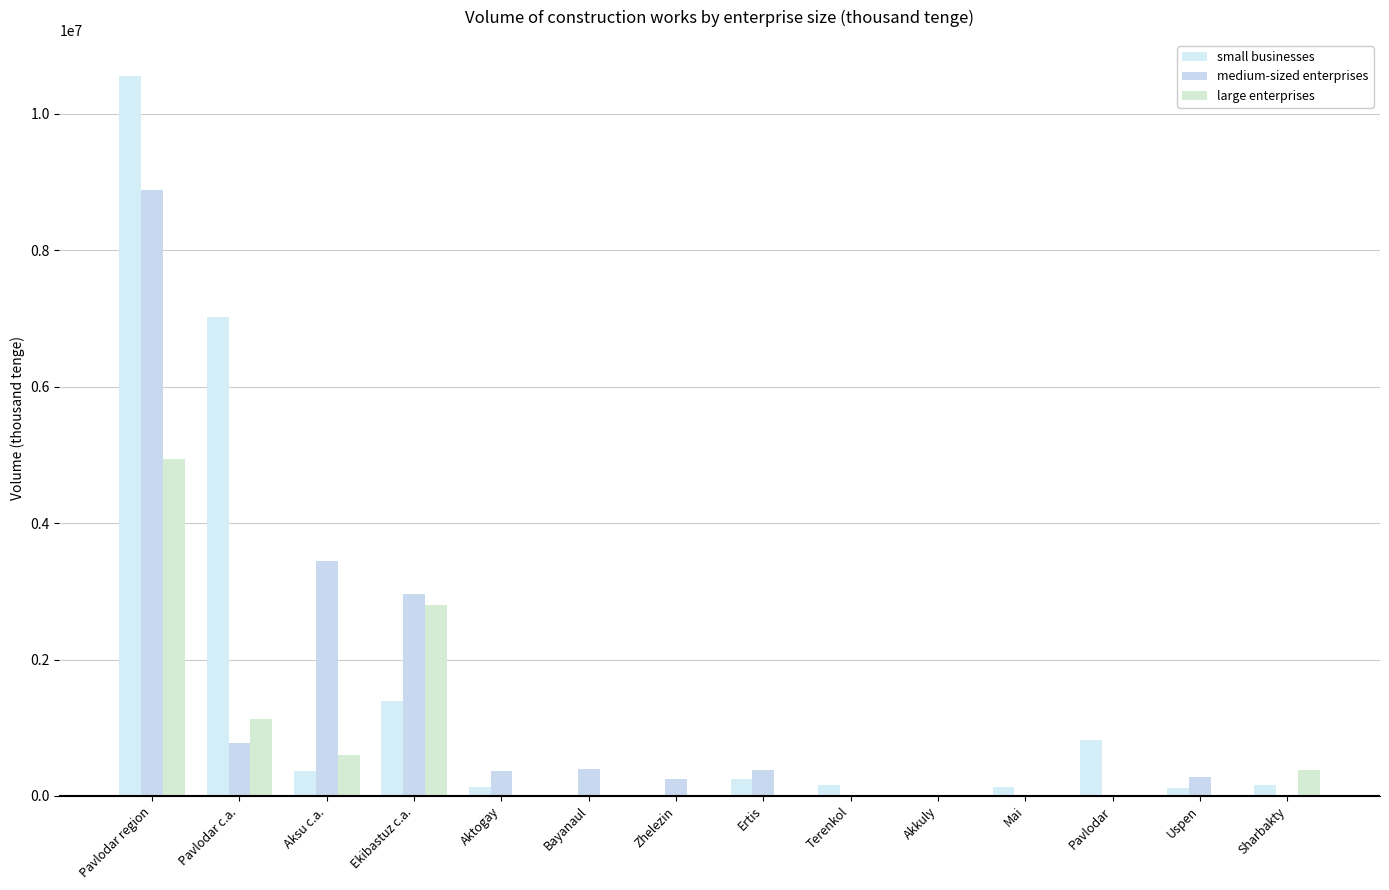

Is it true that small businesses equals 0 at Zhelezin?

True